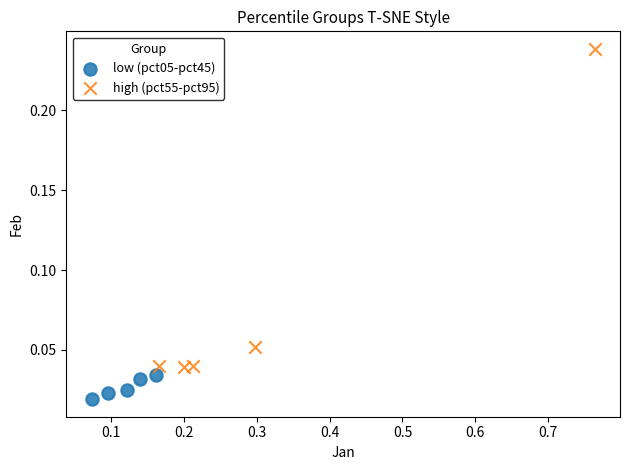

Which series has the widest spread of Y values?

high (pct55-pct95)